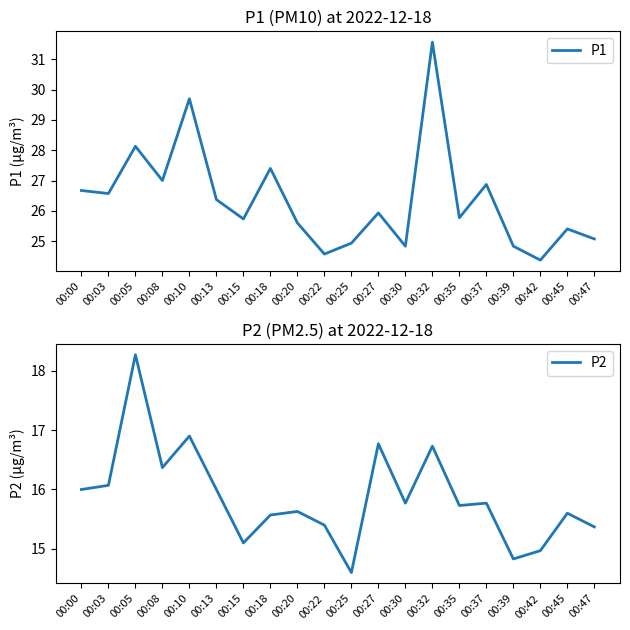

At which category is the sum across all series the highest?

00:32